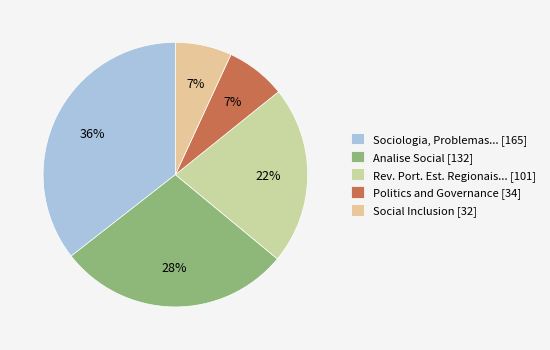

What is the largest slice in the pie chart?

Sociologia, Problemas... [165]